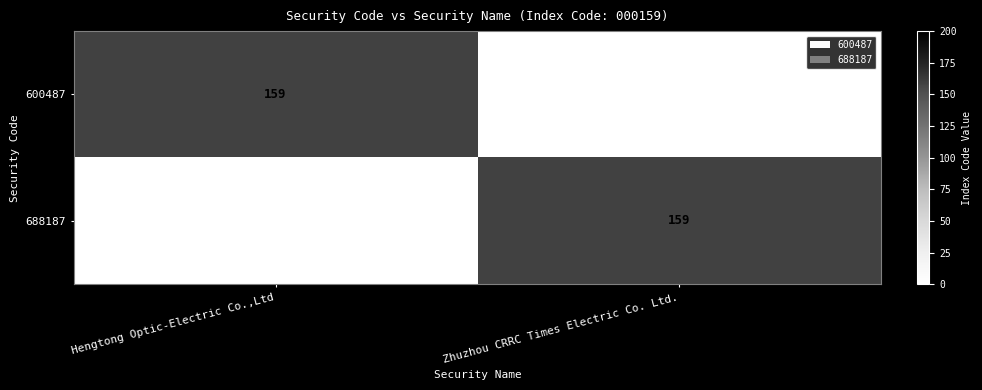

The value of 600487 at Hengtong Optic-Electric Co.,Ltd is 159. True or false?

True